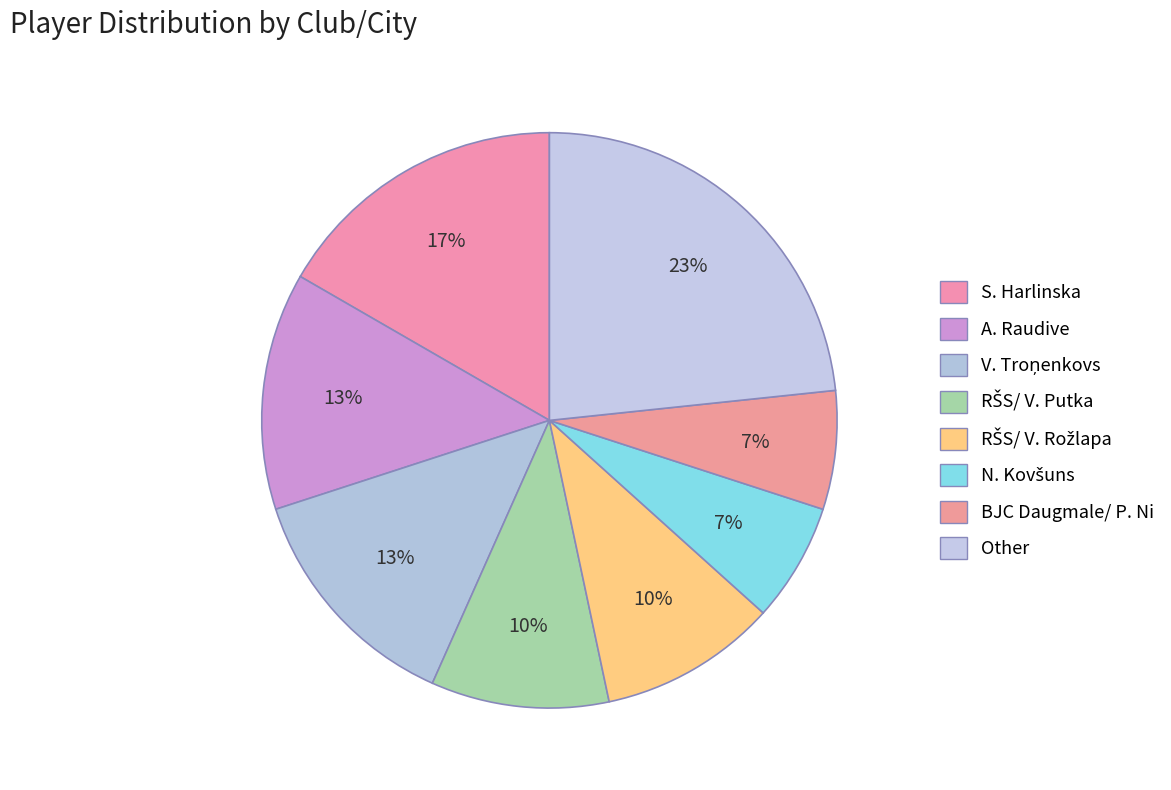

What is the total percentage of Other and RŠS/ V. Rožlapa?

33.3%